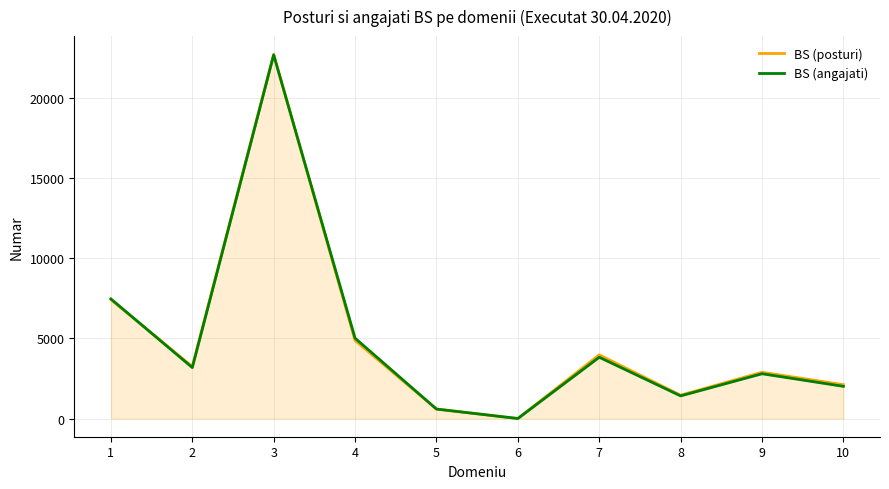

Is it true that BS (angajati) equals 2792.0 at 9?

True